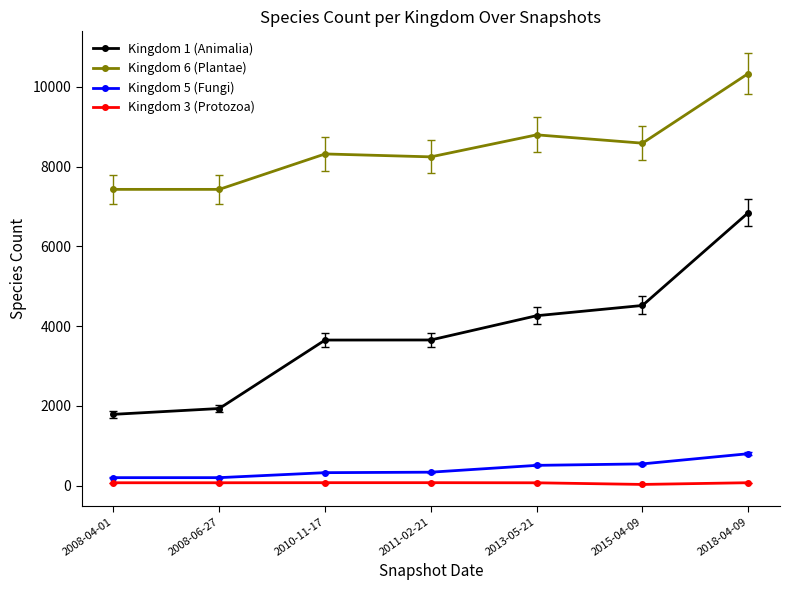

What is the maximum value shown in the chart?

10331